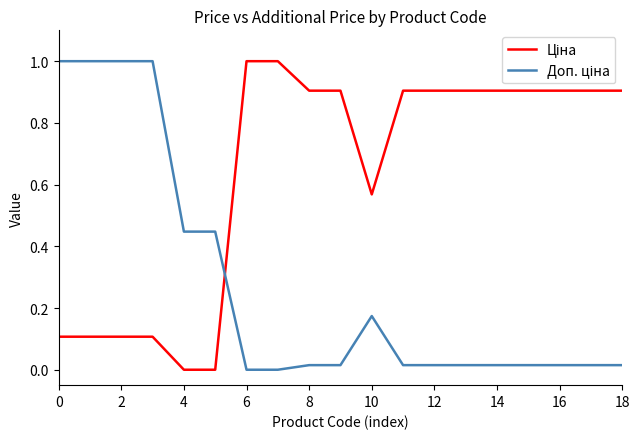

Which series has the largest total across all categories?

Ціна